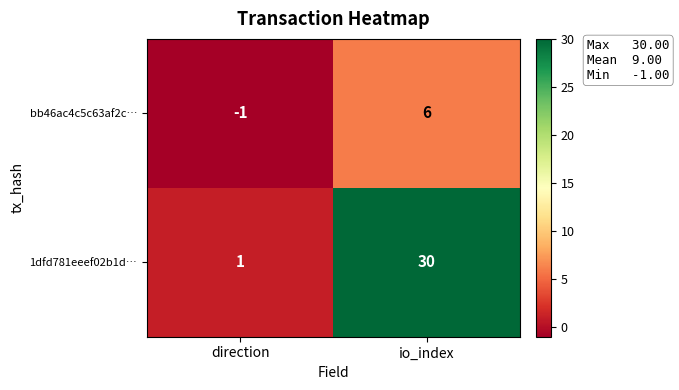

What is the difference between the 1dfd781eeef02b1d… values at direction and io_index?

29